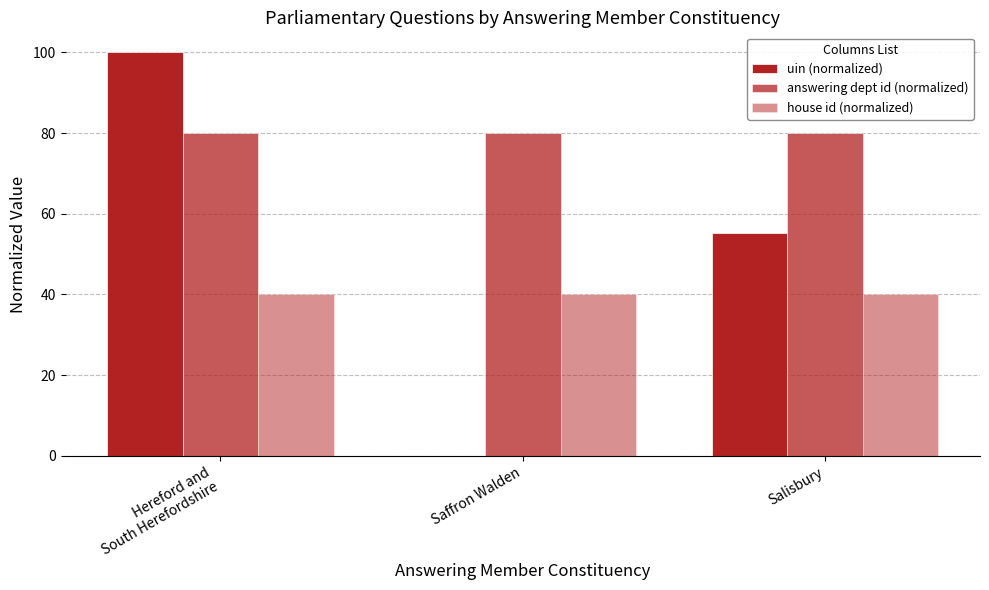

How many distinct data groups are displayed?

3